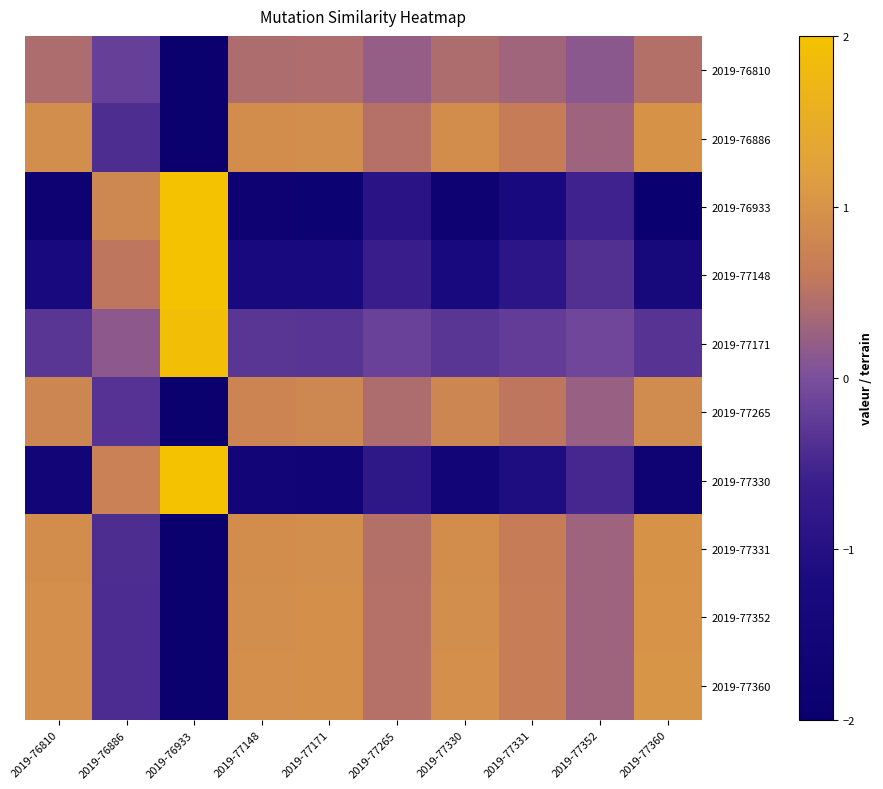

At how many categories does at least one series exceed 0?

10